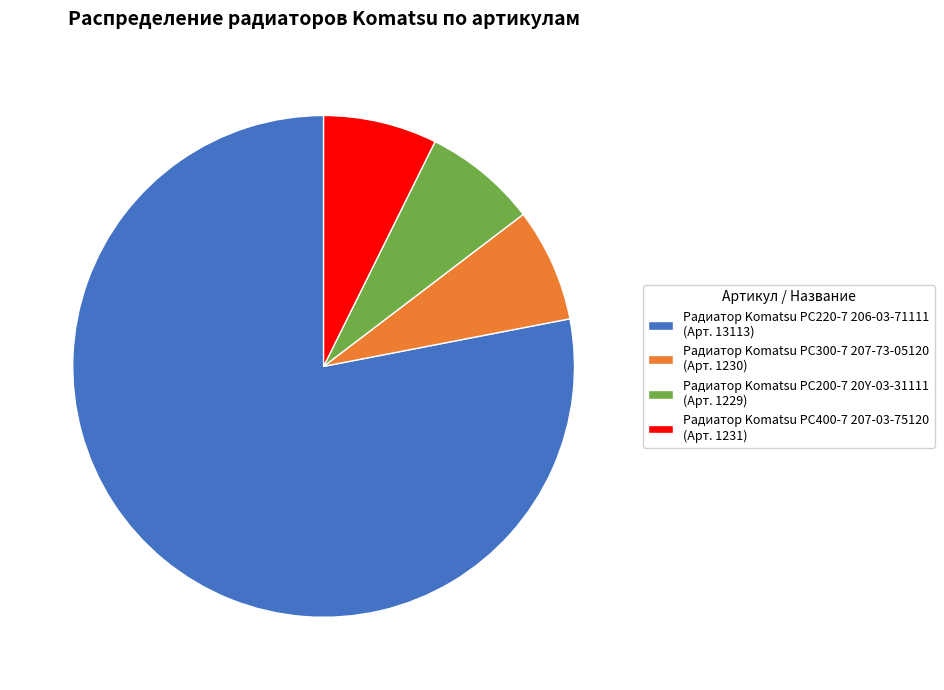

Is it true that Радиатор Komatsu PC200-7 20Y-03-31111 is 1% of the pie?

False